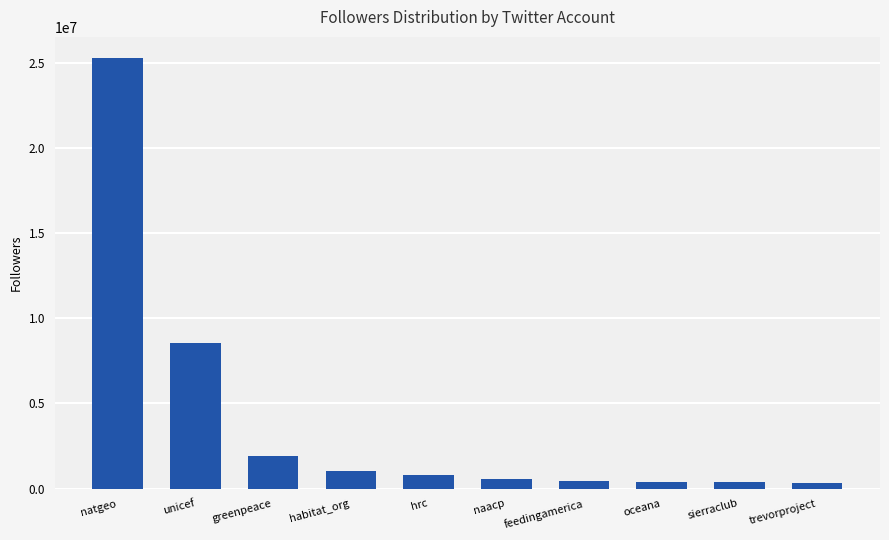

What value does the data have at habitat_org?

1055983